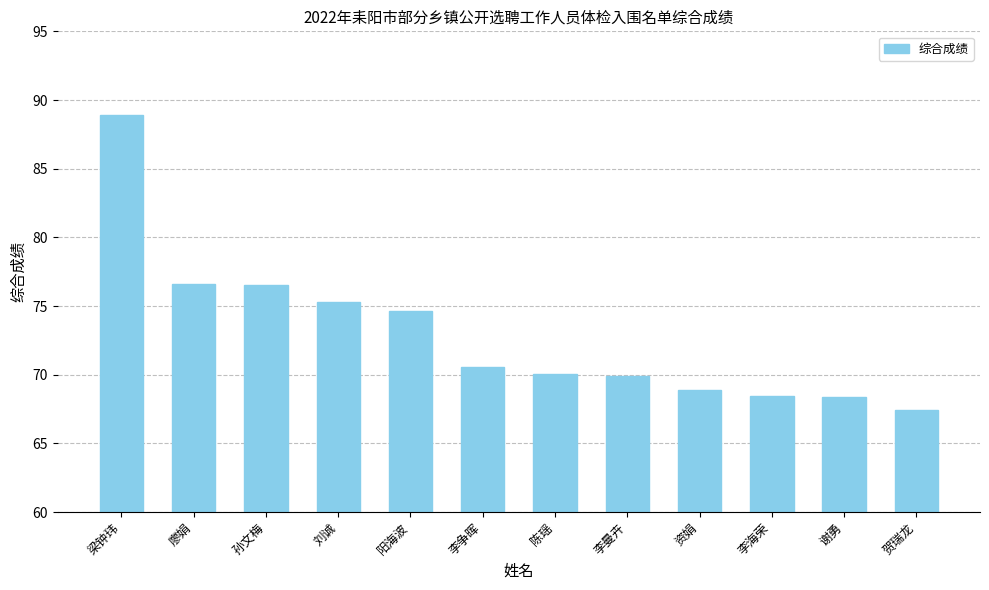

What is the difference between the maximum and second lowest values?

20.5